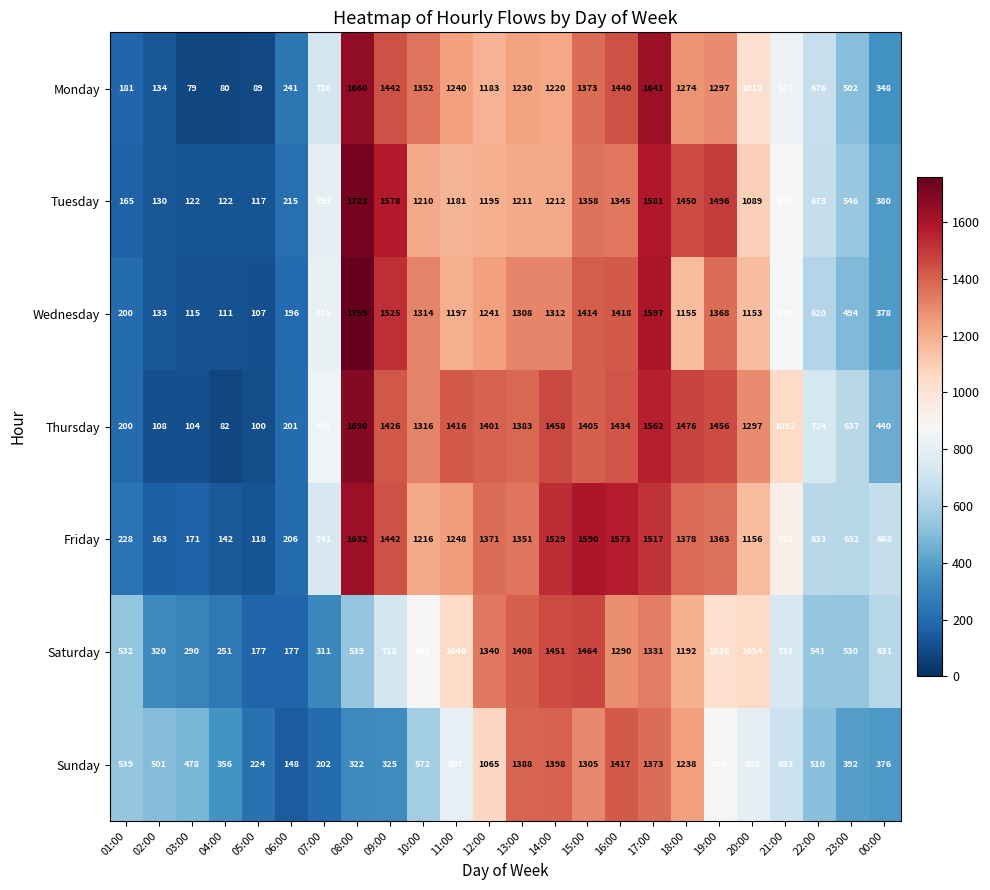

What is the total value across all series at 20:00?

7567